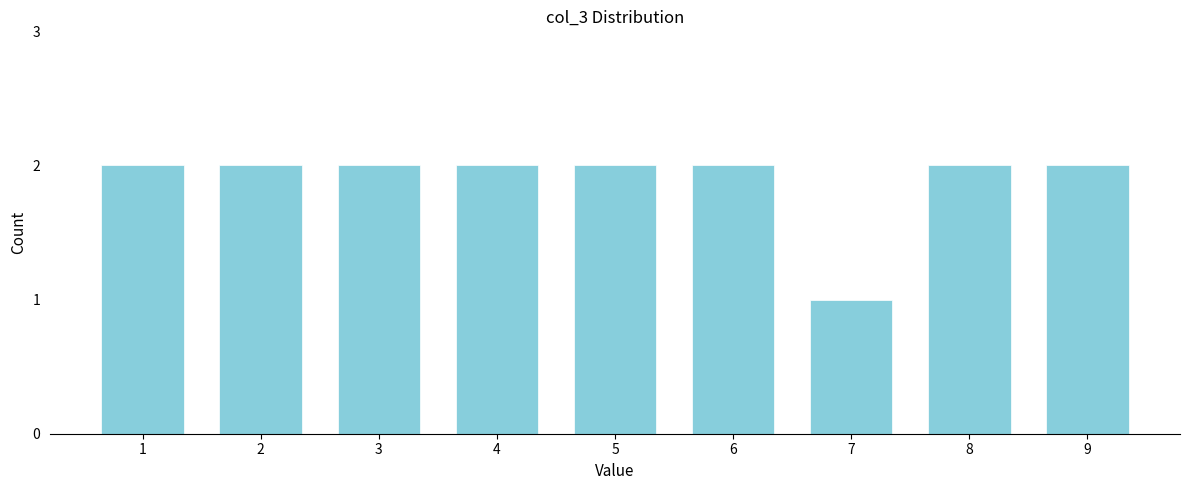

Reading left to right, transcribe all the data shown in this chart.

2	2	2	2	2	2	1	2	2